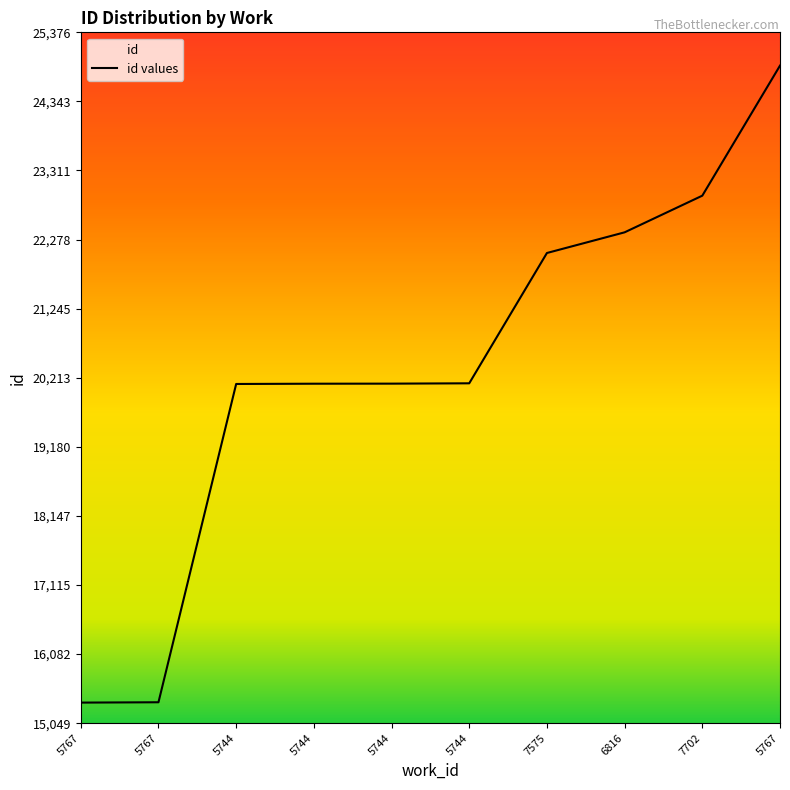

What is the change in value from 5767 to 5744?

+4773